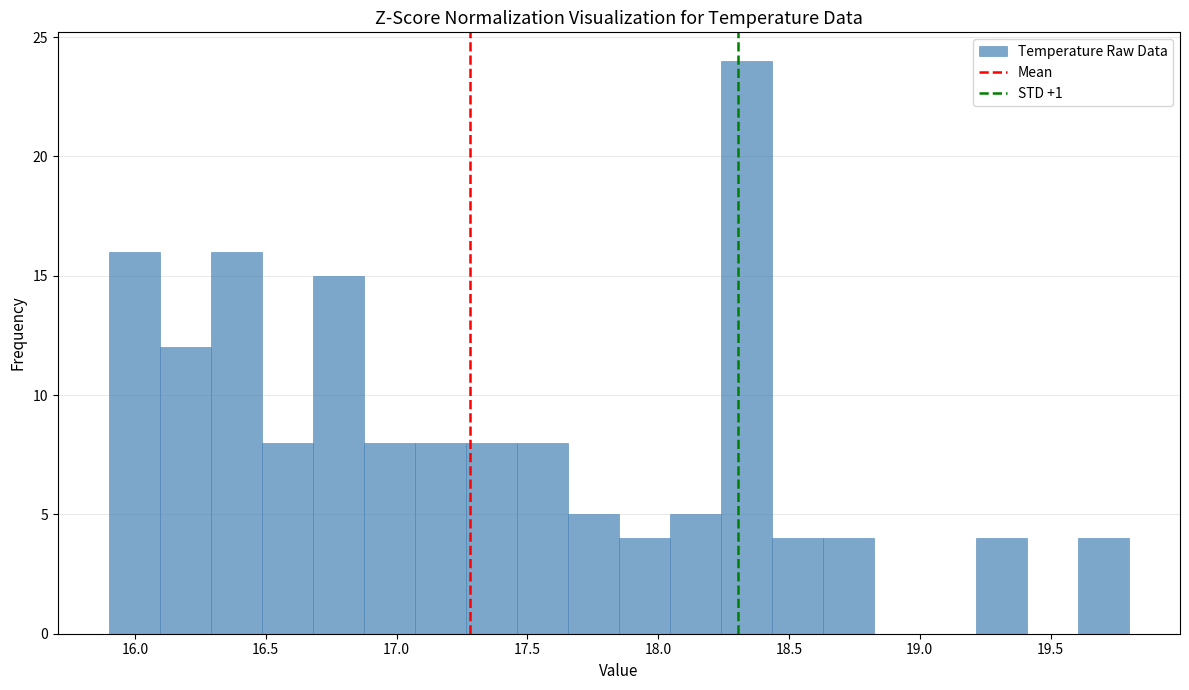

Around what value on the x-axis is the tallest bar? Give the approximate position of its centre, as read against the axis.

18.35